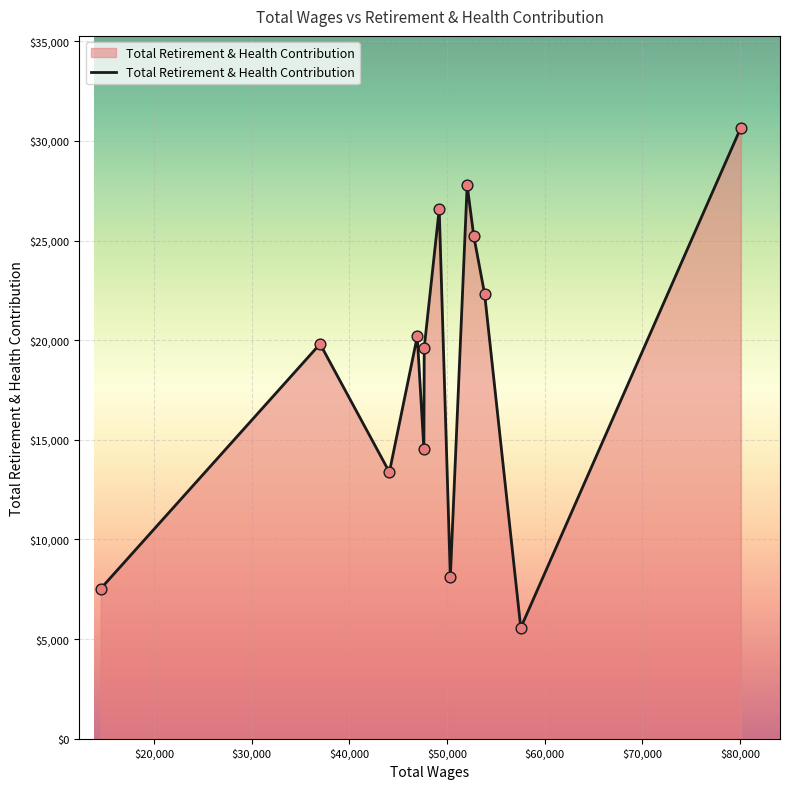

What is the maximum value shown in the chart?

30668